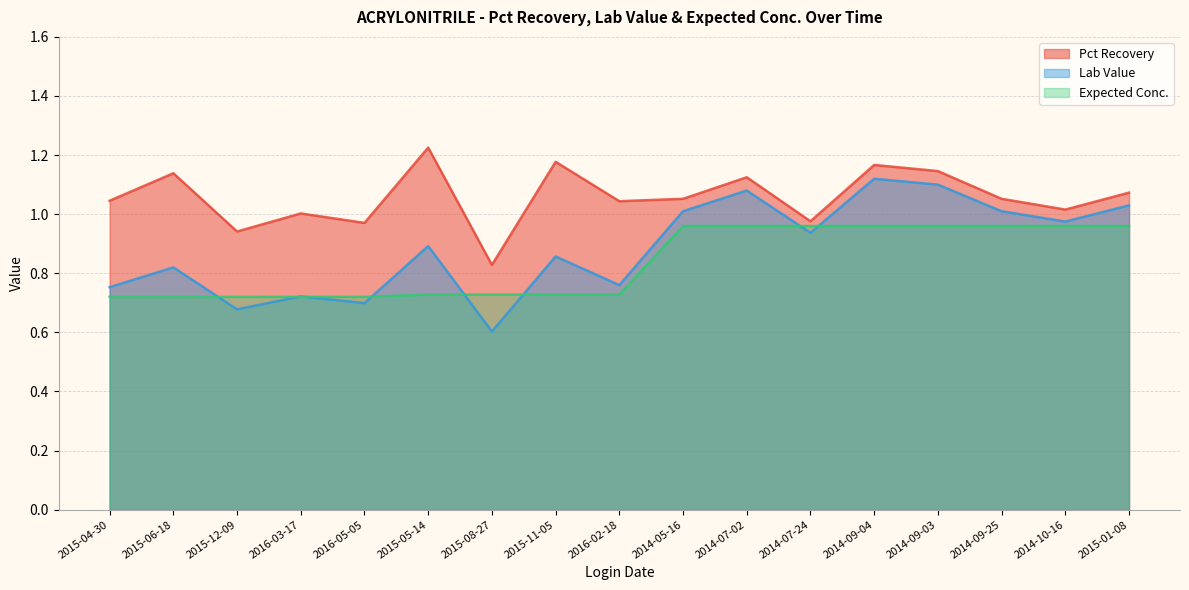

What is the label of the 13th point from the left?

2014-09-04